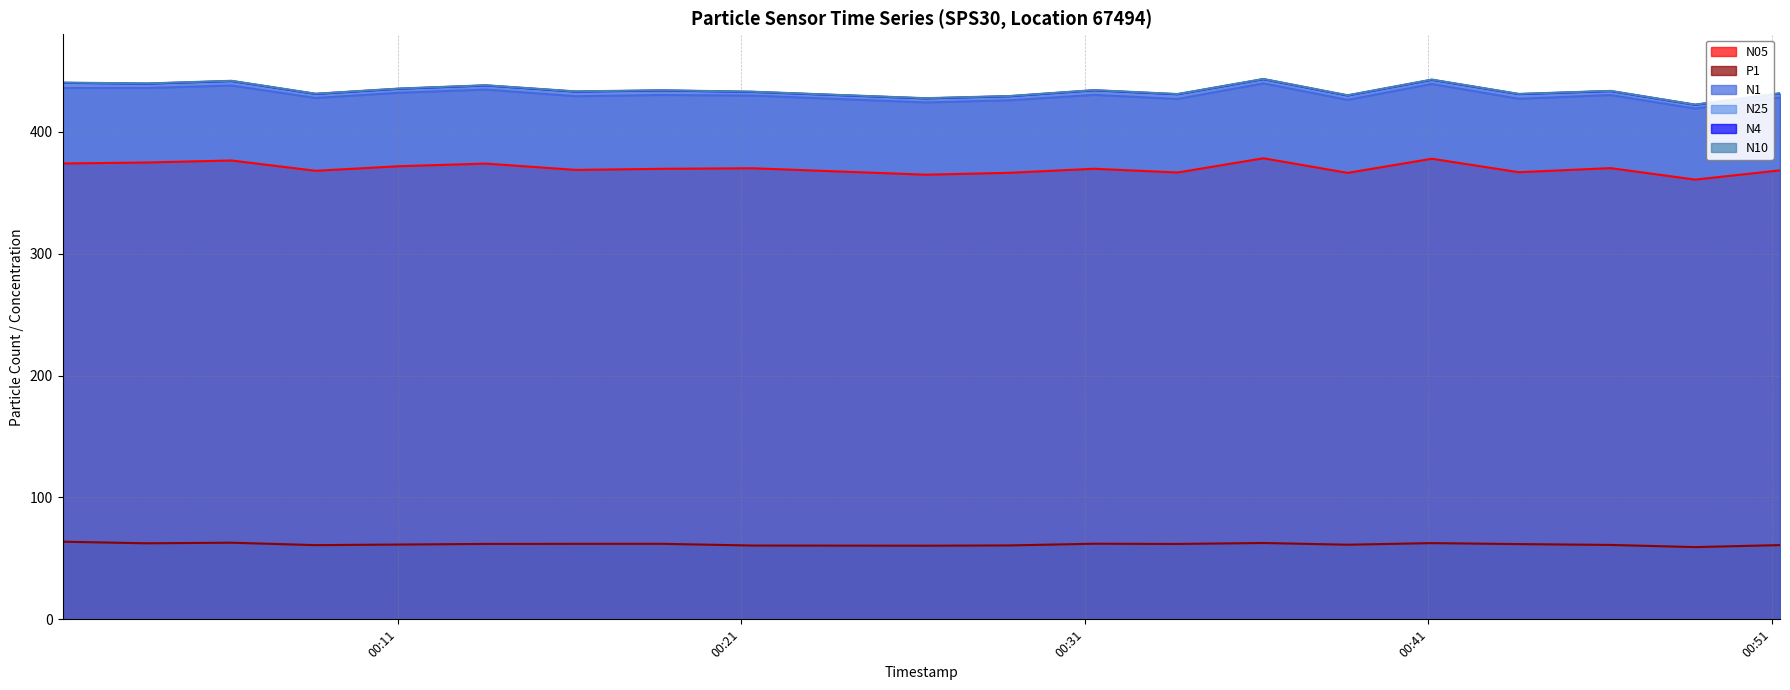

True or false: N25 and P1 intersect in this chart.

False